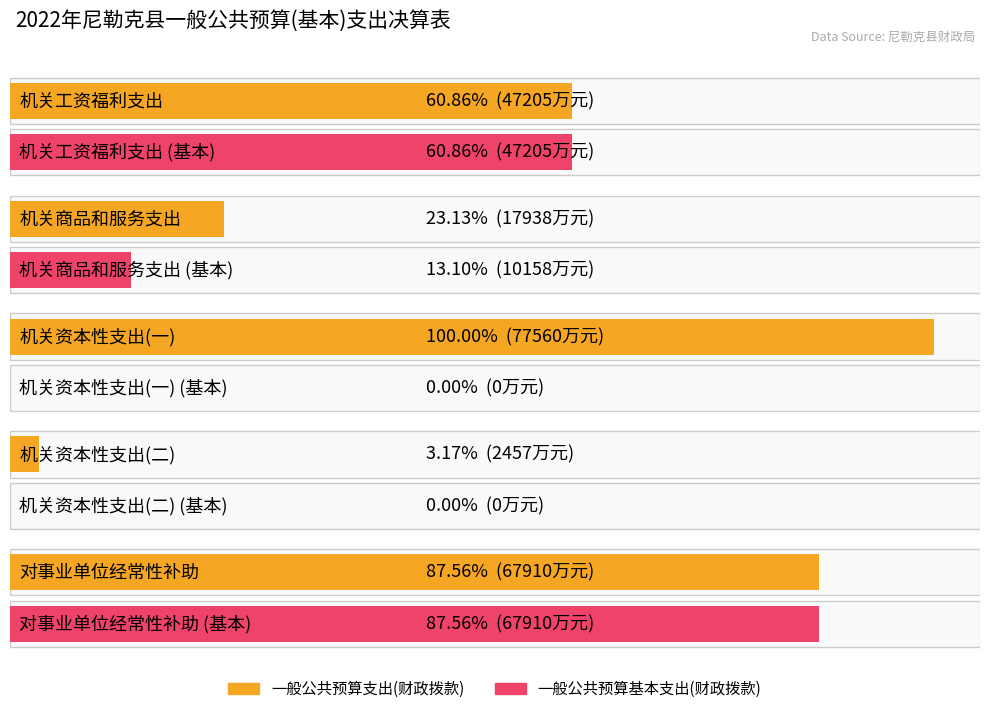

Which series has the largest range (max minus min)?

一般公共预算支出(财政拨款)